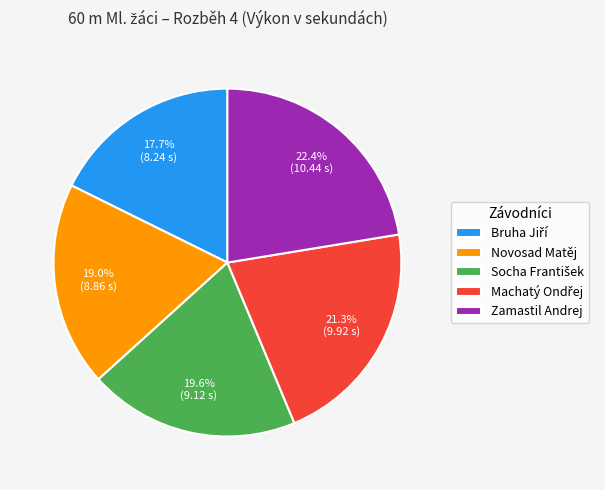

Which slice is the largest?

Zamastil Andrej